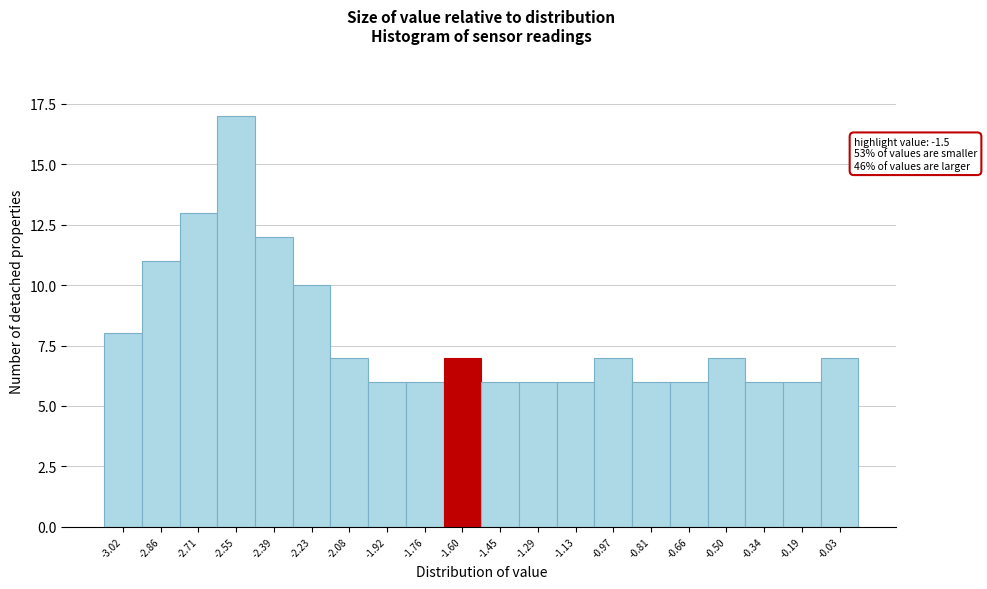

Reading left to right, transcribe all the data shown in this chart.

-3.02=8	-2.86=11	-2.71=13	-2.55=17	-2.39=12	-2.23=10	-2.08=7	-1.92=6	-1.76=6	-1.60=7	-1.45=6	-1.29=6	-1.13=6	-0.97=7	-0.81=6	-0.66=6	-0.50=7	-0.34=6	-0.19=6	-0.03=7